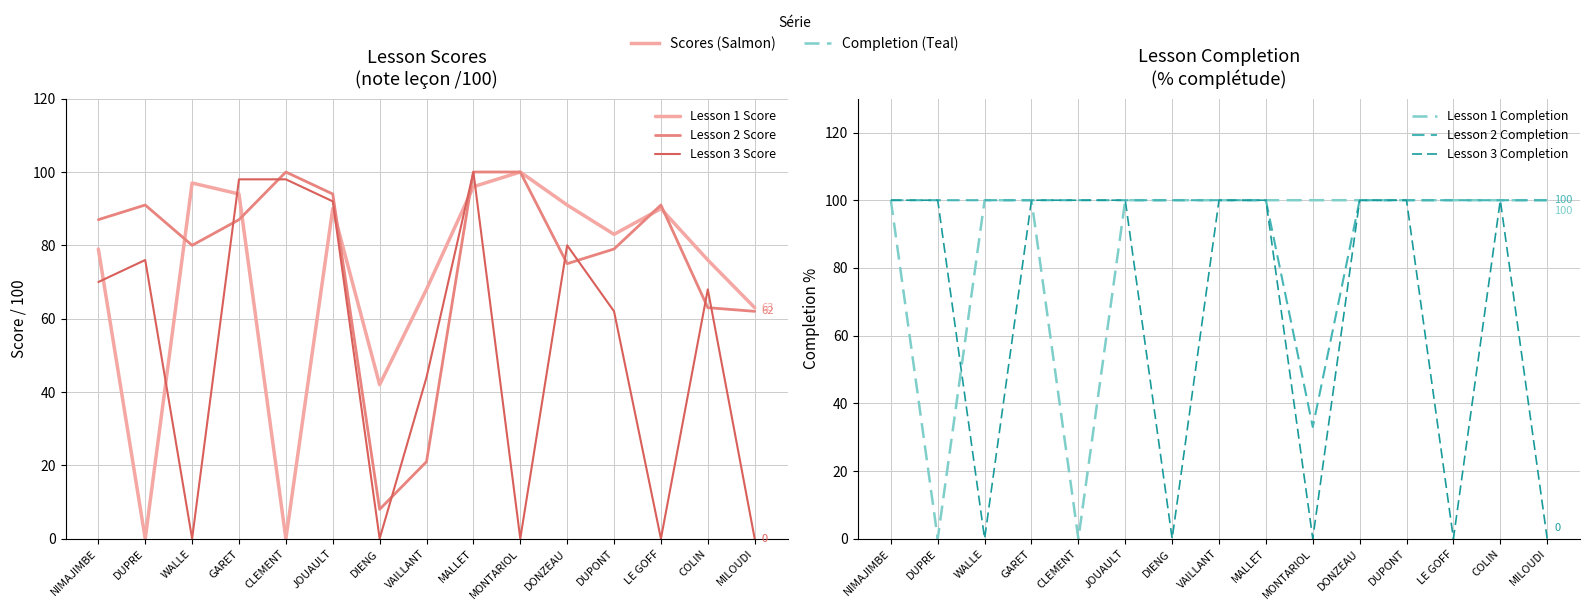

How many lines are shown in the chart?

6